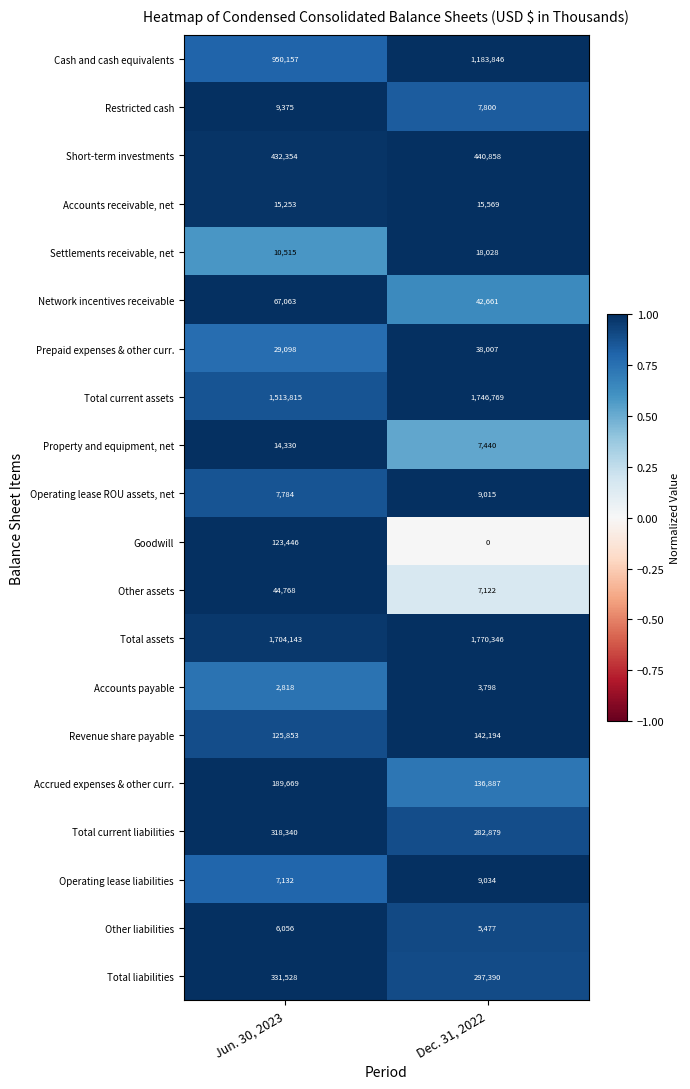

What is the total value across all series at Dec. 31, 2022?

6165120